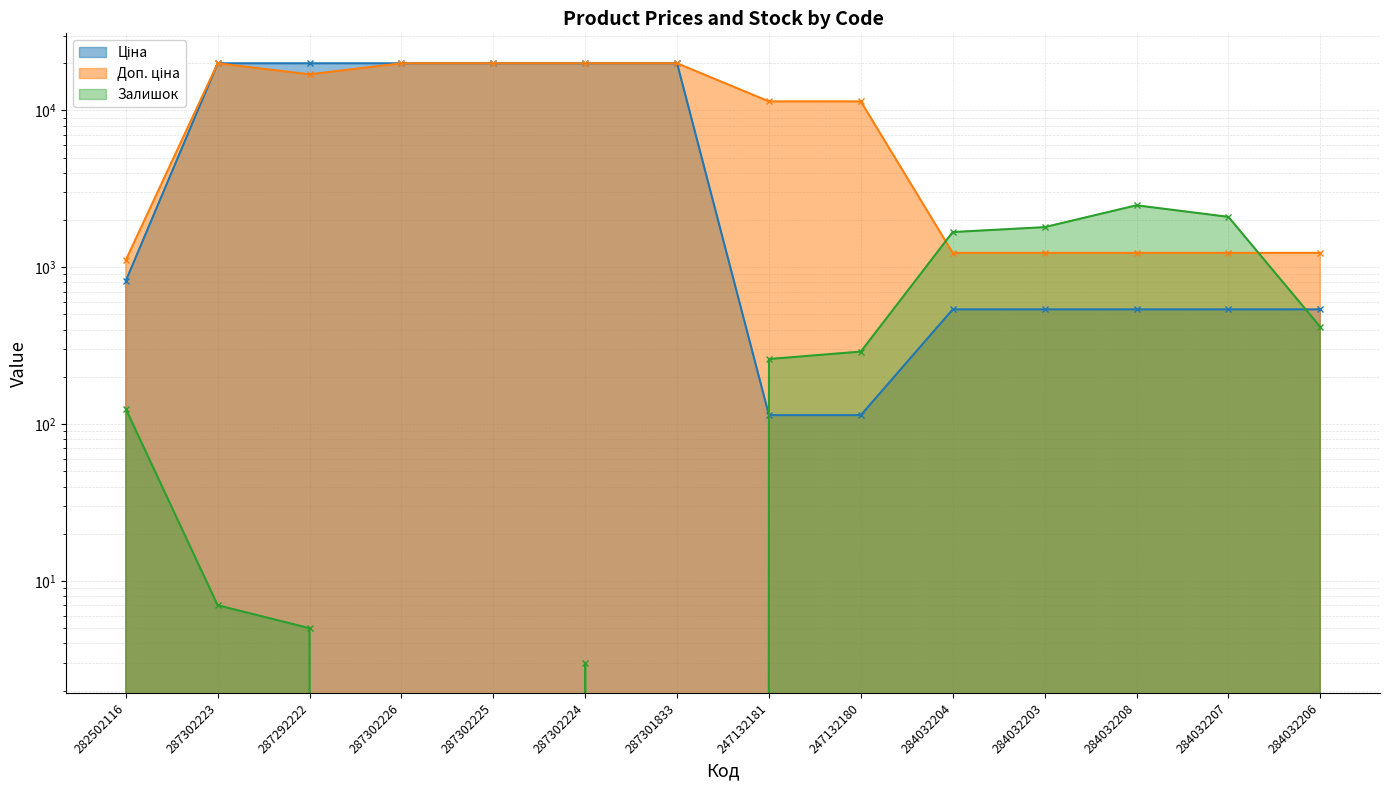

What is the difference between the highest and lowest values at 287302224?

19961.2